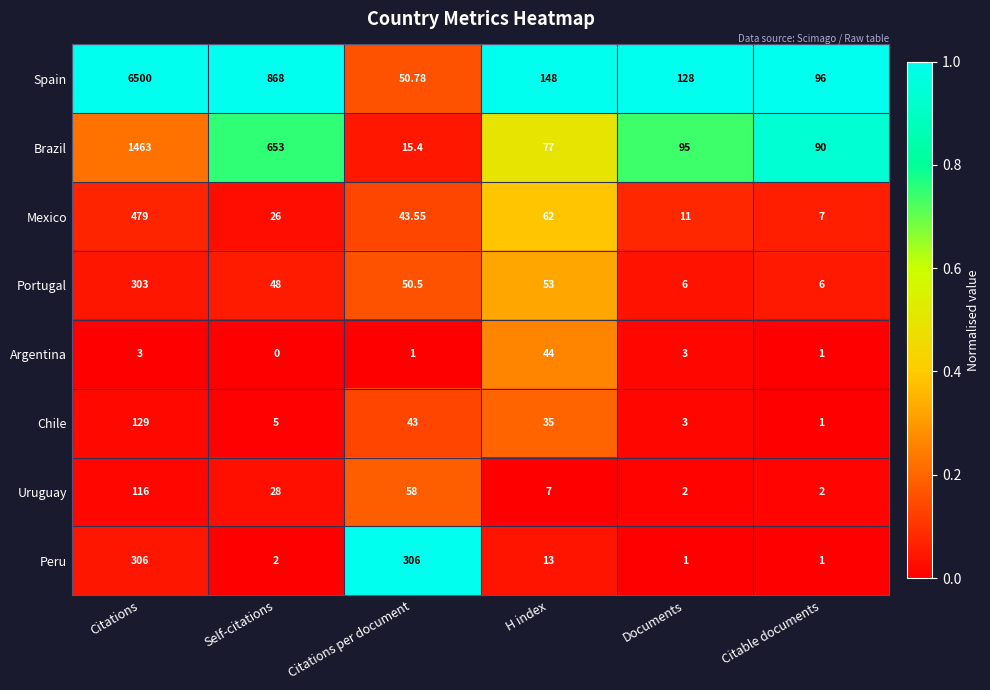

List the series in order of their peak value, highest first.

Spain, Brazil, Mexico, Peru, Portugal, Chile, Uruguay, Argentina